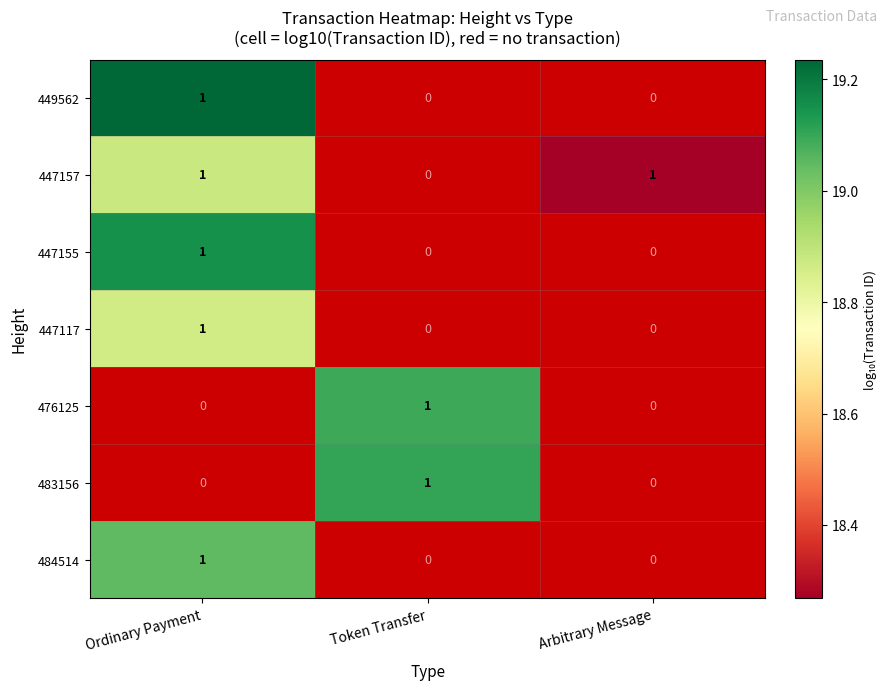

How many series are shown in this chart?

7